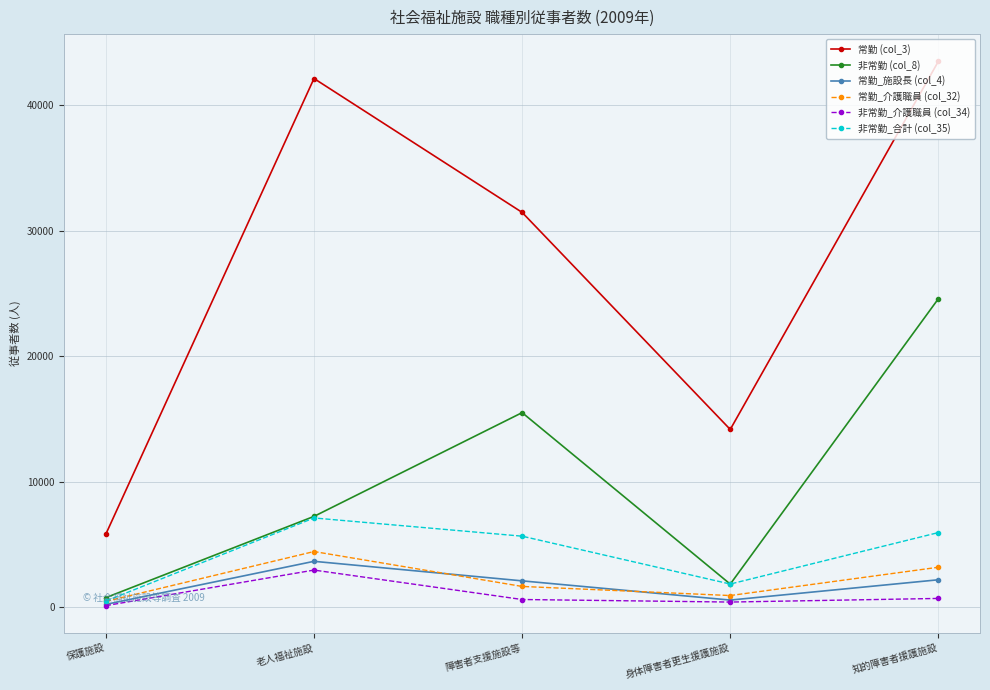

Where is 常勤_施設長 (col_4) nearest to the value 1935?

障害者支援施設等